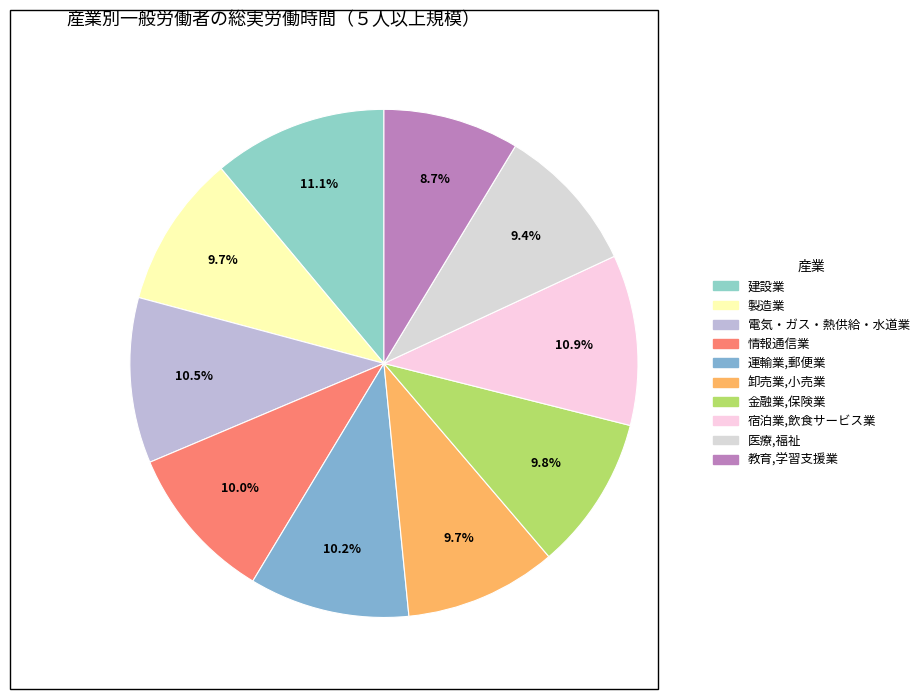

To the nearest percent, what is the average slice percentage?

10%